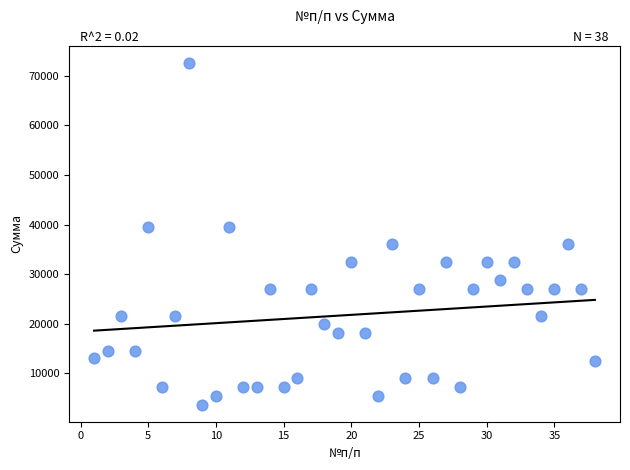

What is the range of Y values (max minus min)?

68970